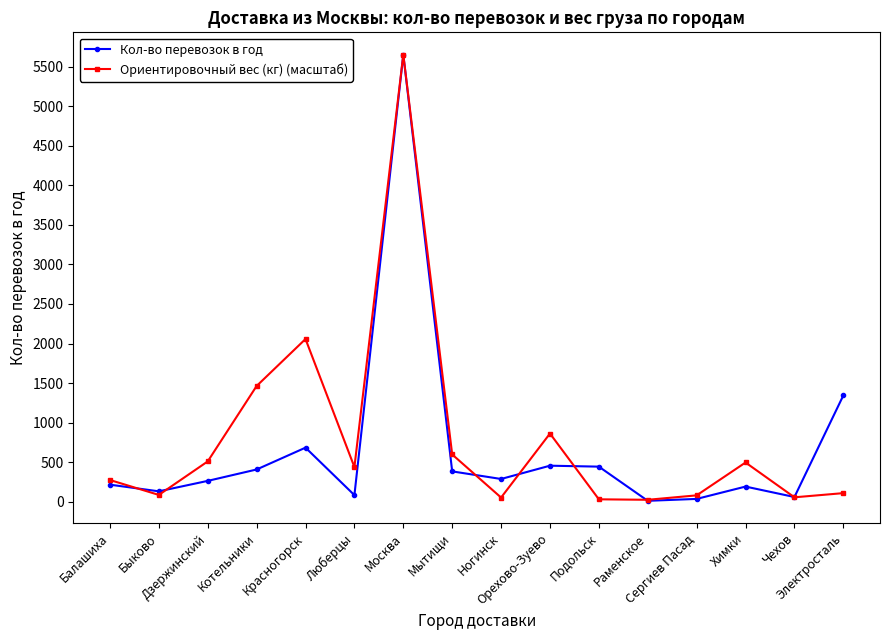

Which series has the largest total across all categories?

Ориентировочный вес (кг) (масштаб)